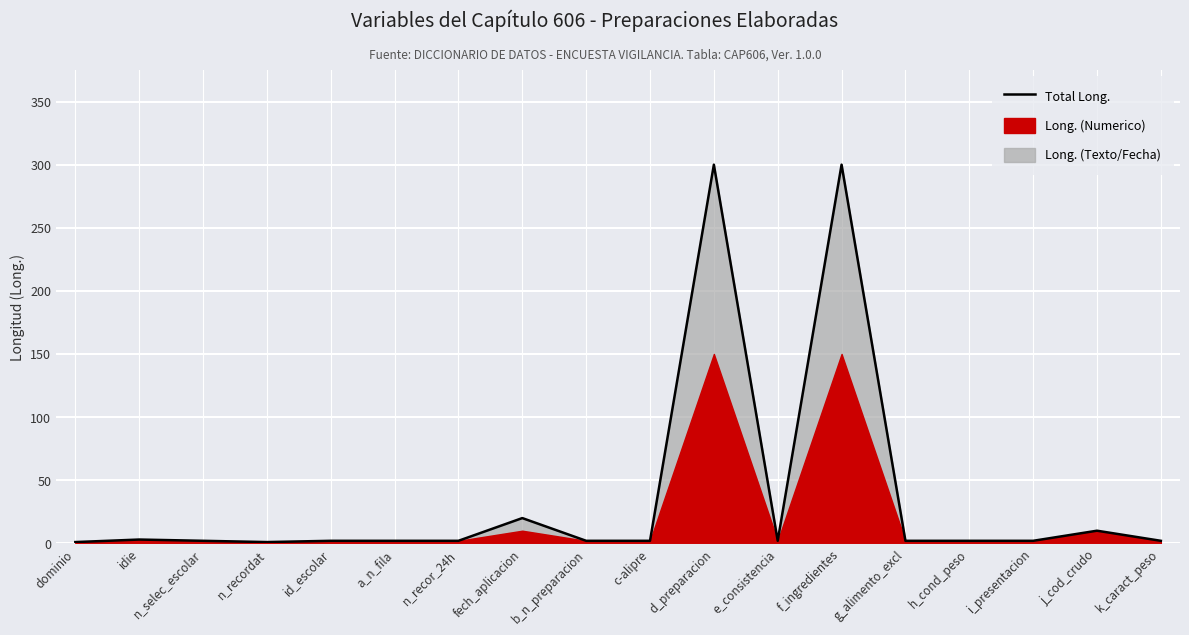

Where is the first local minimum?

n_recordat